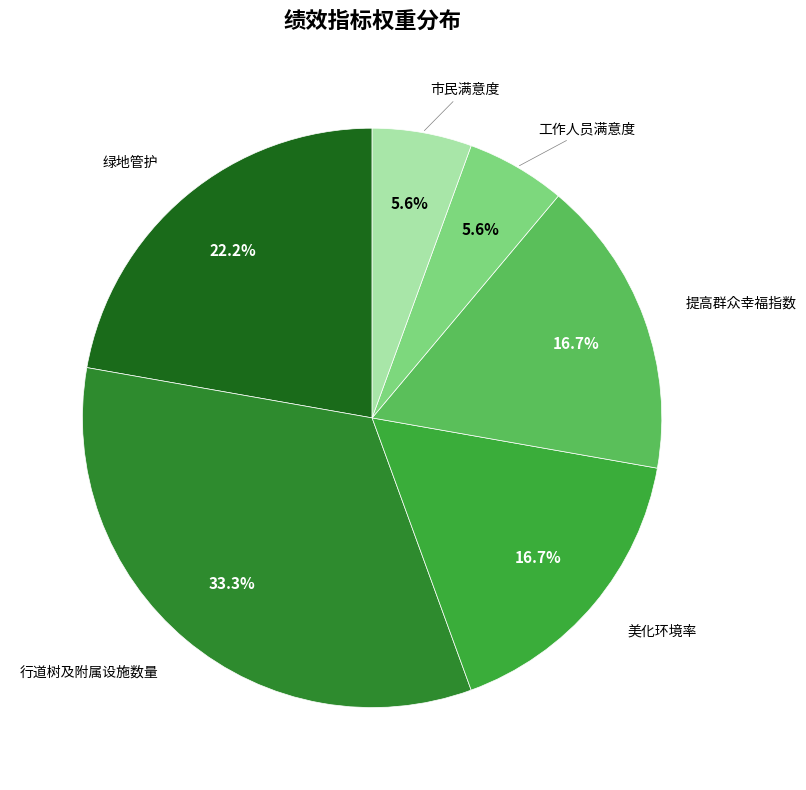

What is the ratio of the value at 提高群众幸福指数 to the value at 行道树及附属设施数量?

0.5